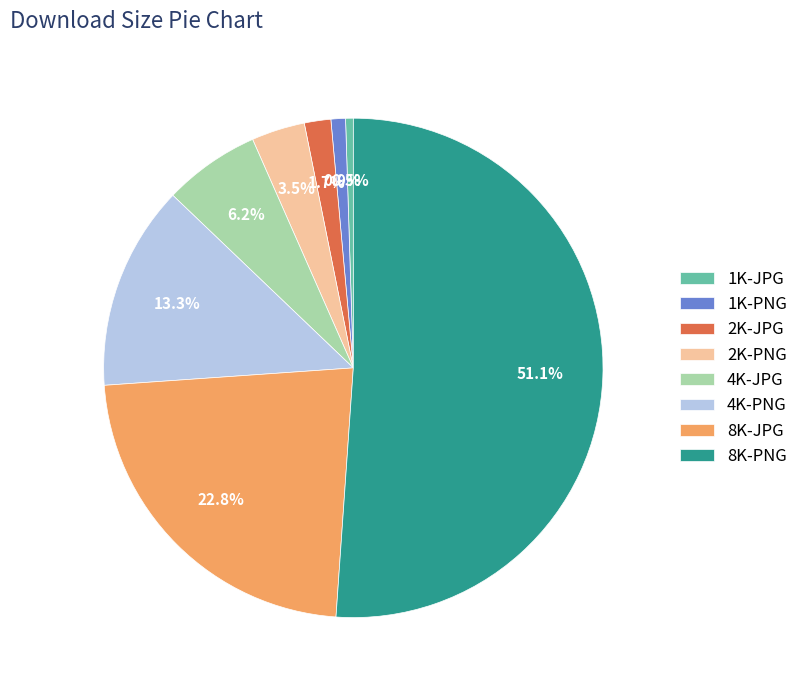

Is 8K-PNG the majority of the pie?

Yes